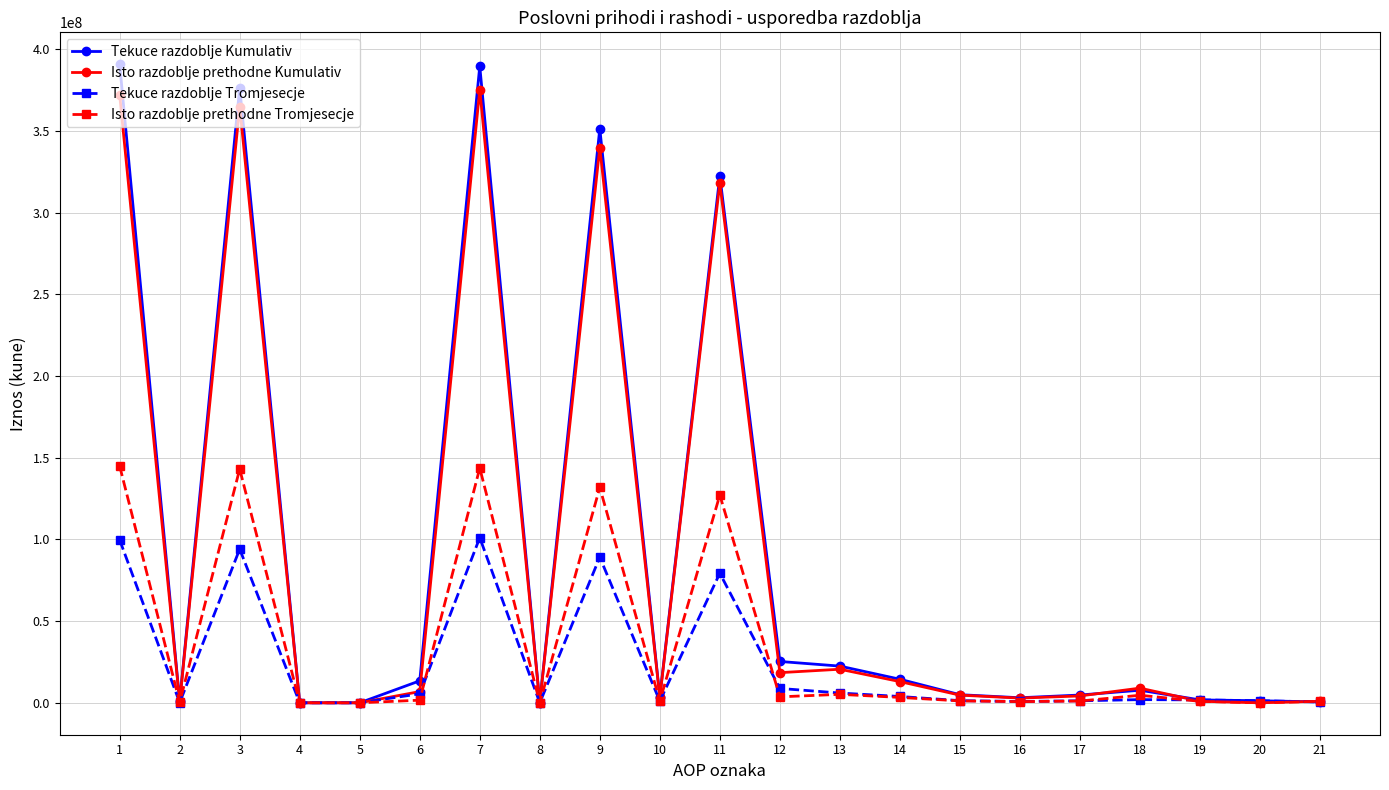

What is the value of the Tekuce razdoblje Tromjesecje point at the 14th from the left?

3859765